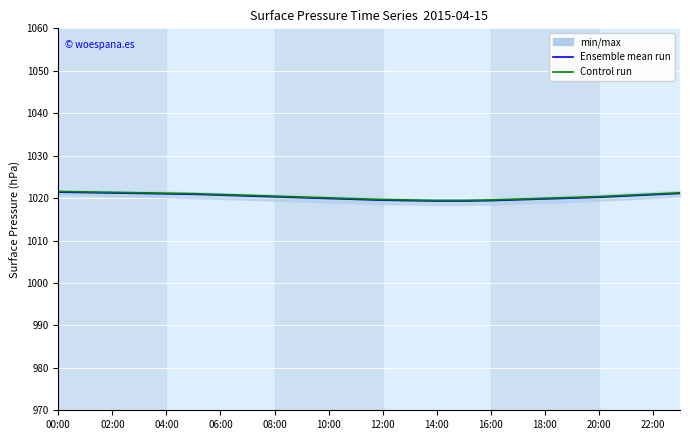

Which category has the highest value in the Control run series?

00:00